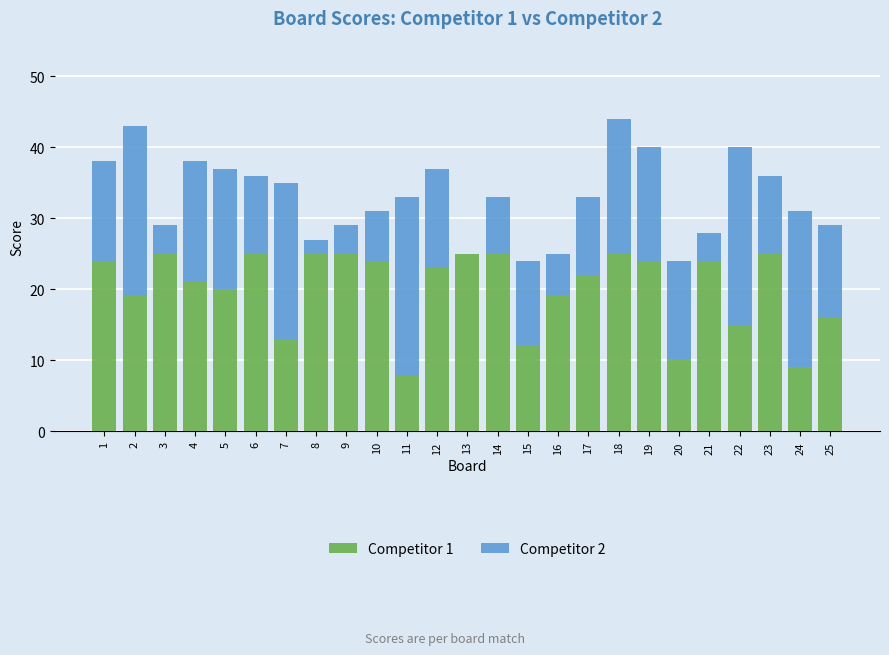

The Competitor 1 series shows 16 at 25. True or false?

True